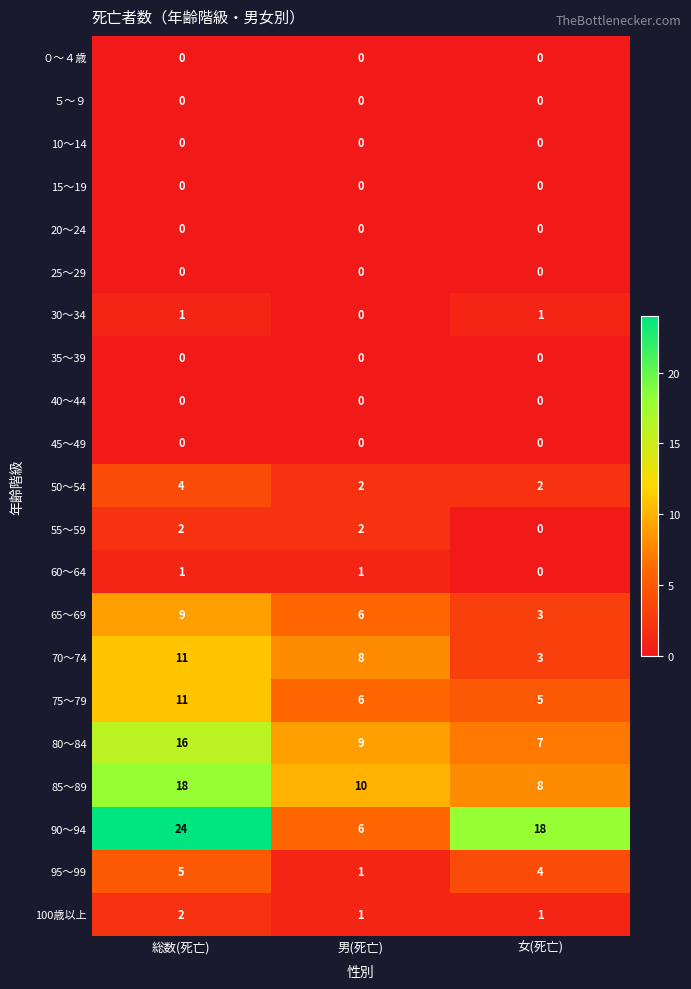

What is the difference between the maximum and minimum values in the 85～89 series?

10